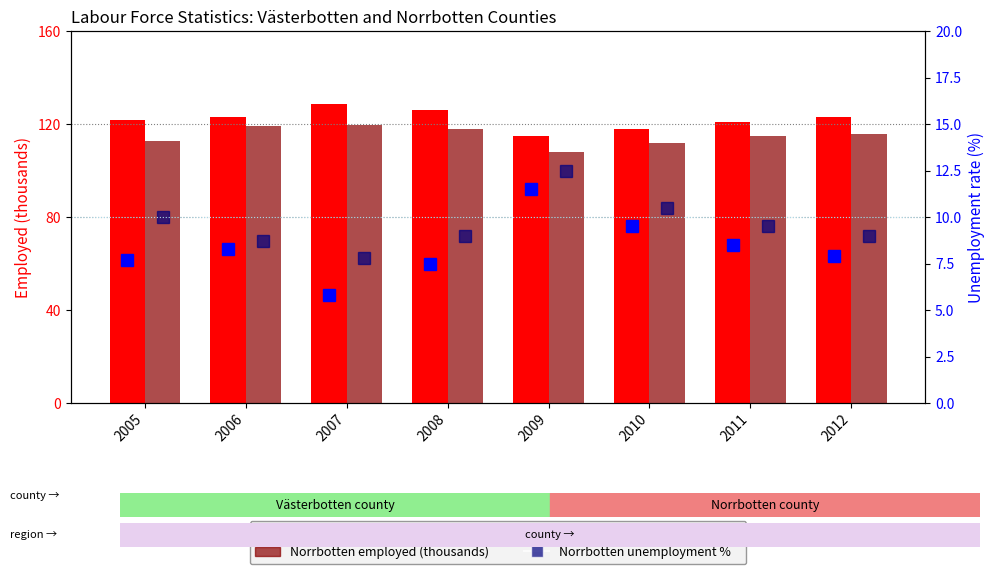

What is the smallest value displayed?

5.8